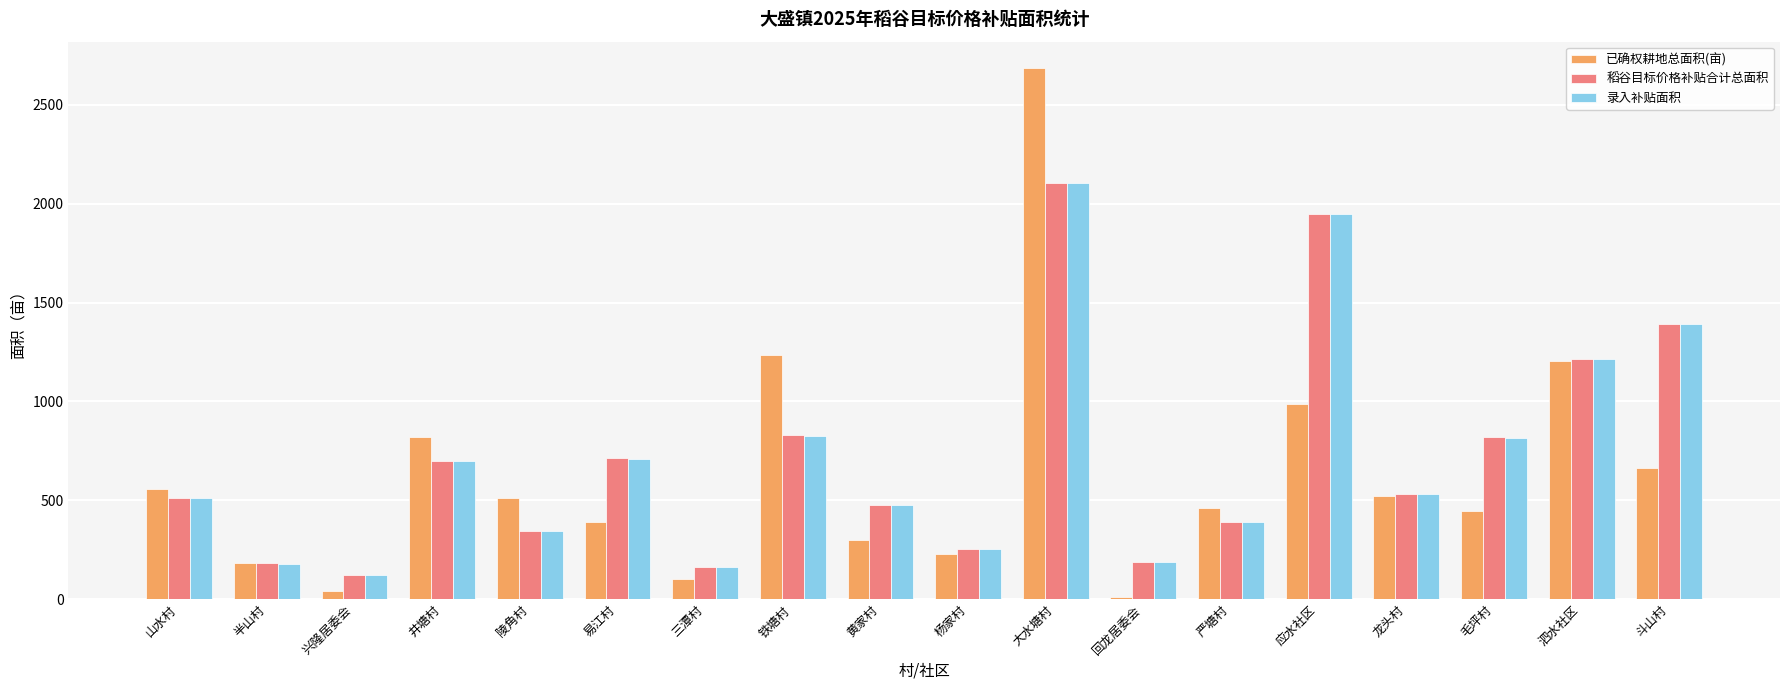

What is the label of the 11th bar from the left?

大水塘村